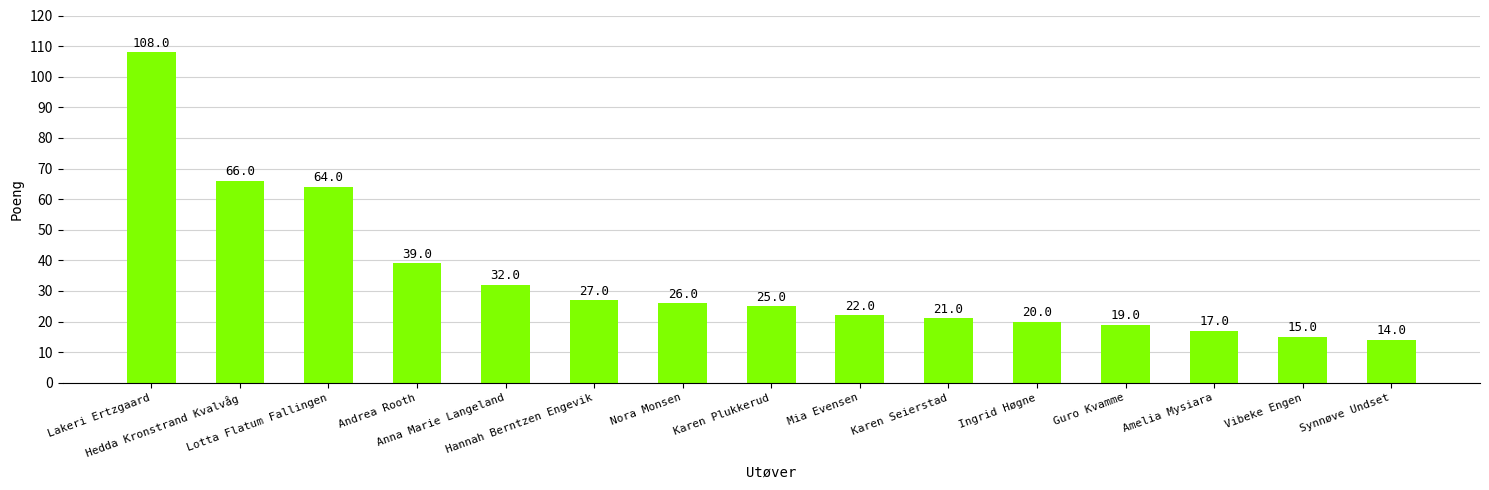

Which label corresponds to the smallest value in the chart?

Synnøve Undset